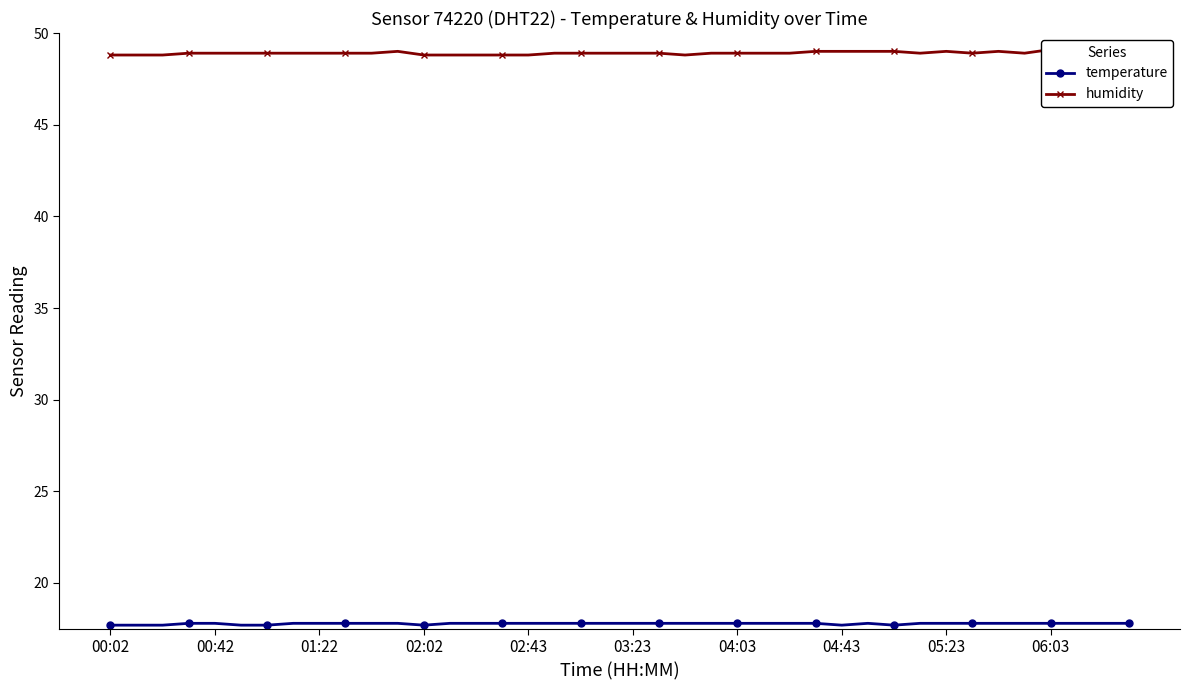

True or false: temperature has more than 0 interior local peaks.

True